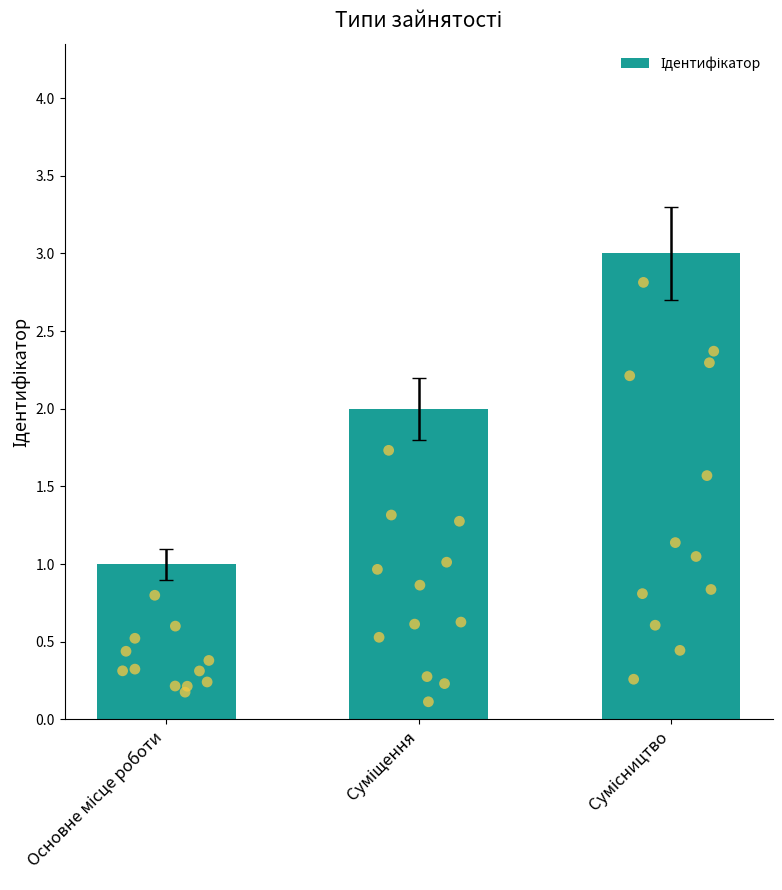

Between Суміщення and Основне місце роботи, which is larger?

Суміщення